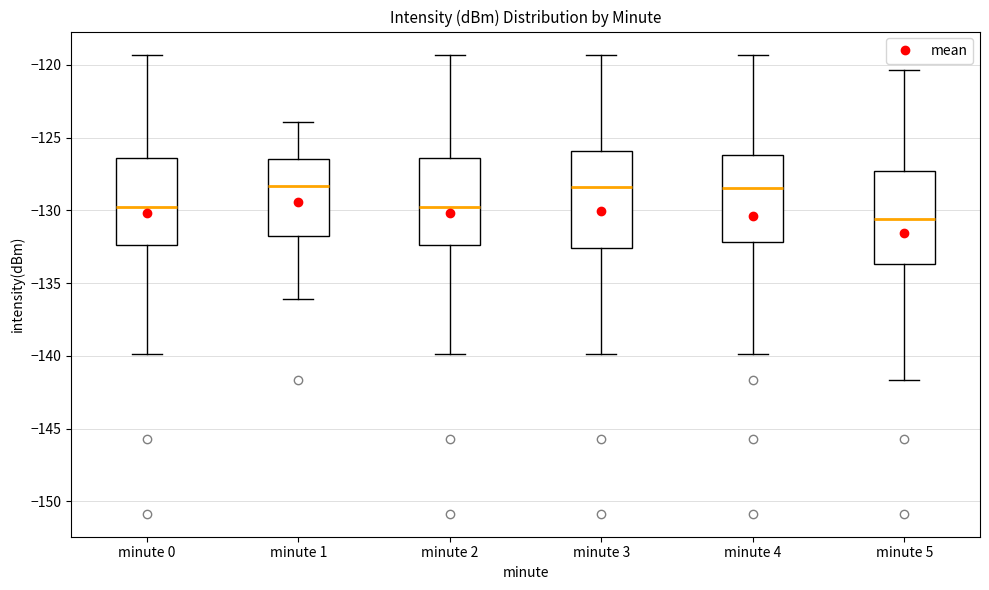

Reading left to right, transcribe this box plot: for each box, give where its median line is, the range the box spans, and where its two whiskers end, as read against the y-axis. The values are not printed on the chart, so give them approximately, as read against the axis.

minute 0: median -129.5, box -132.5 to -126.5, whiskers -140.0 to -119.5
minute 1: median -128.5, box -131.5 to -126.5, whiskers -136.0 to -124.0
minute 2: median -129.5, box -132.5 to -126.5, whiskers -140.0 to -119.5
minute 3: median -128.5, box -132.5 to -126.0, whiskers -140.0 to -119.5
minute 4: median -128.5, box -132.0 to -126.0, whiskers -140.0 to -119.5
minute 5: median -130.5, box -133.5 to -127.5, whiskers -141.5 to -120.5